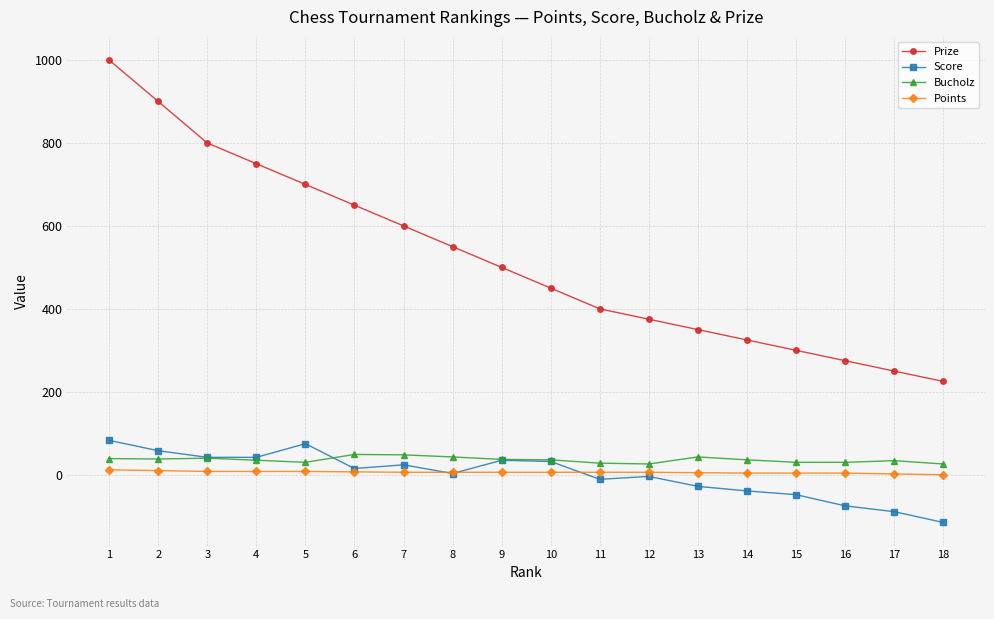

List the labels in order of Prize value, largest first.

1, 2, 3, 4, 5, 6, 7, 8, 9, 10, 11, 12, 13, 14, 15, 16, 17, 18